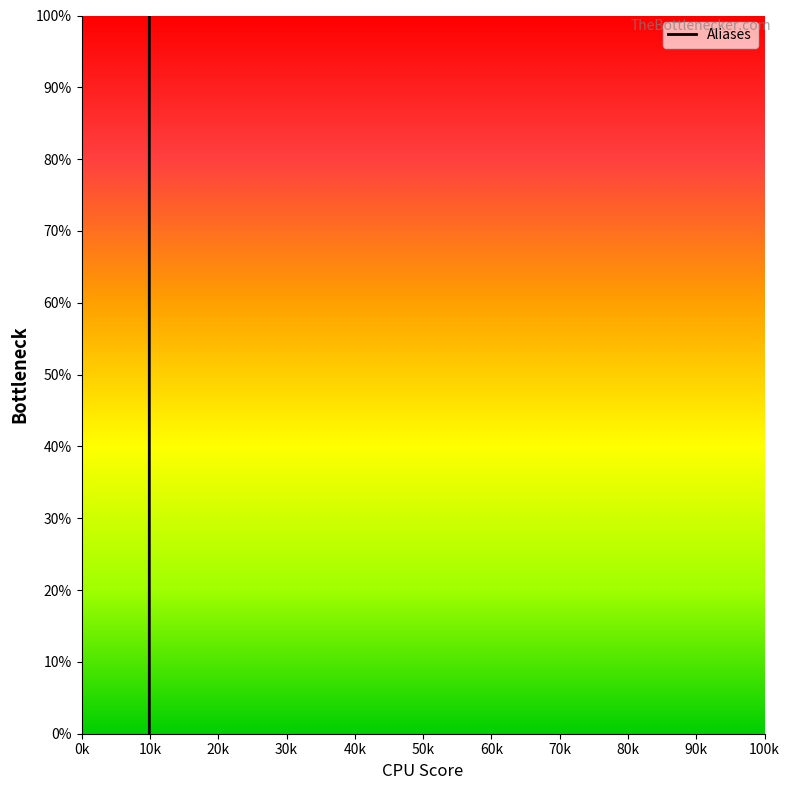

What is the difference between the maximum and minimum values?

100